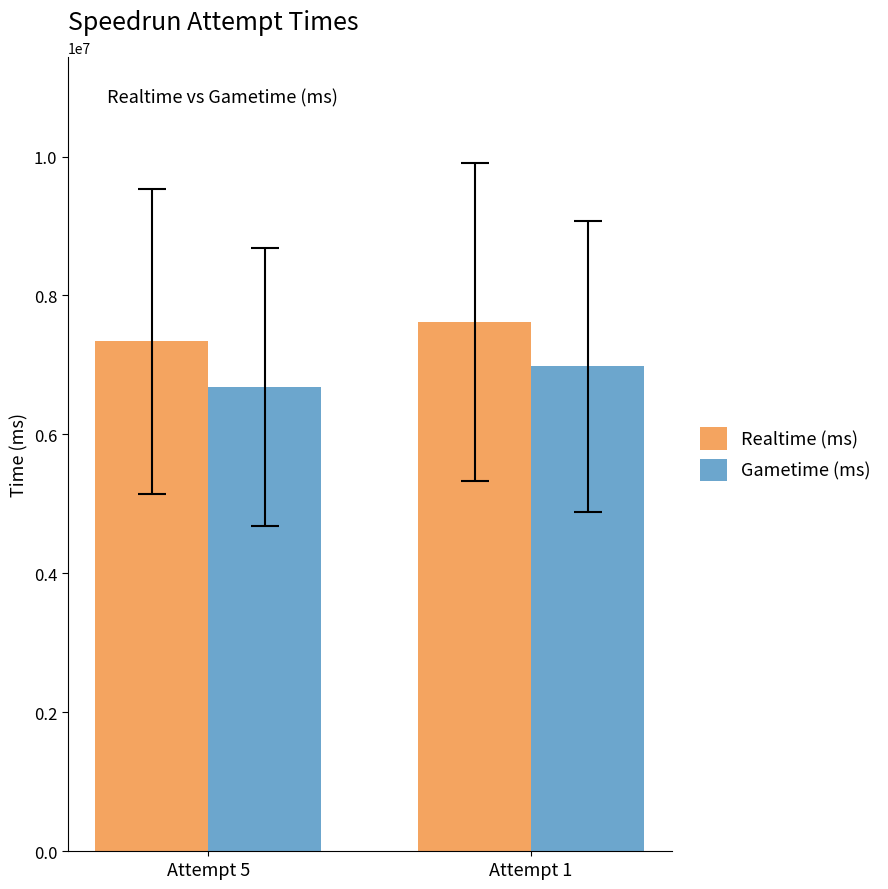

What is the spread (max minus min) of values at Attempt 1?

643350